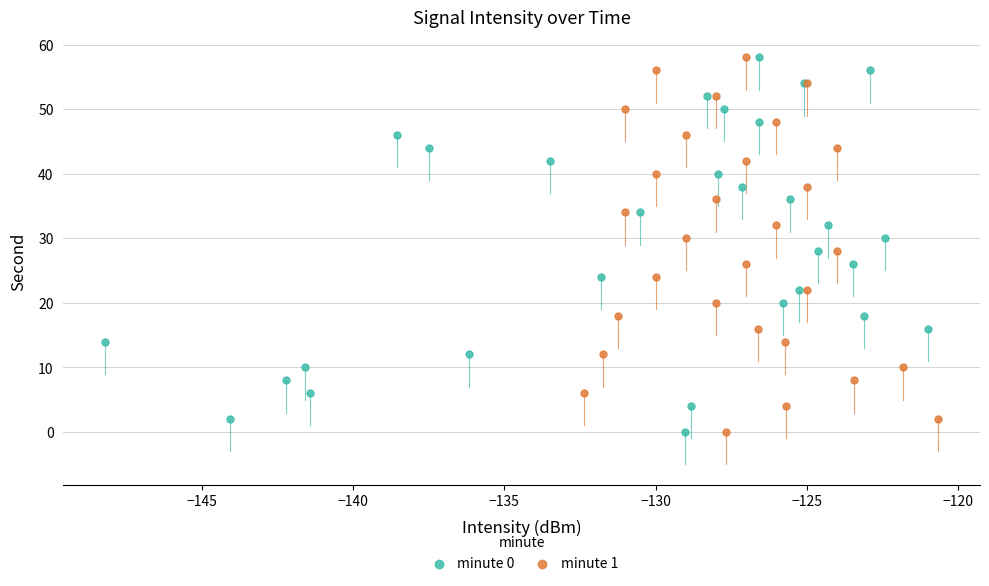

What are all the series names shown in the legend?

minute 0, minute 1